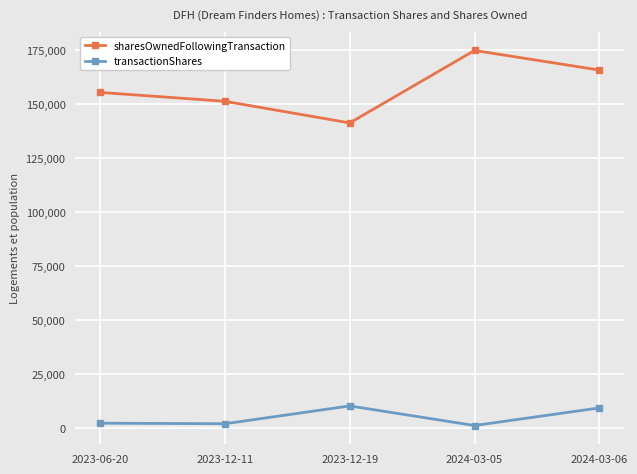

Where is sharesOwnedFollowingTransaction nearest to the value 157823?

2023-06-20